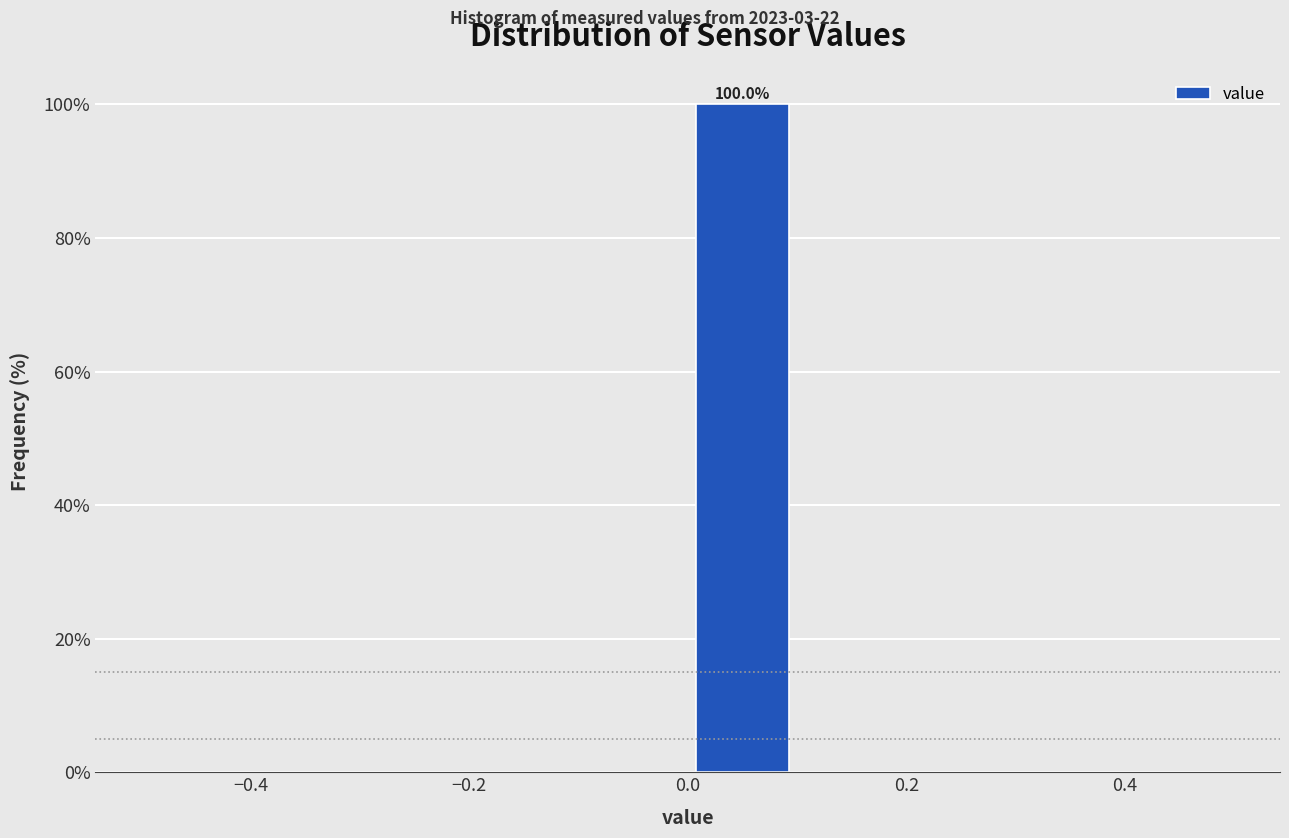

Which range on the x-axis has the tallest bar?

0.0 to 0.1